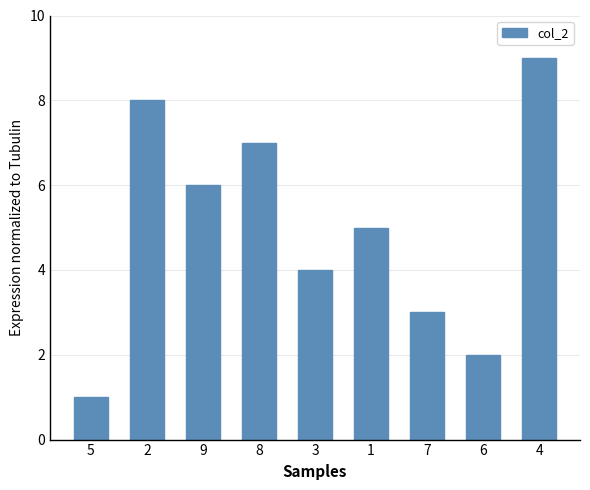

Reading right to left, transcribe all the data shown in this chart.

4=9	6=2	7=3	1=5	3=4	8=7	9=6	2=8	5=1